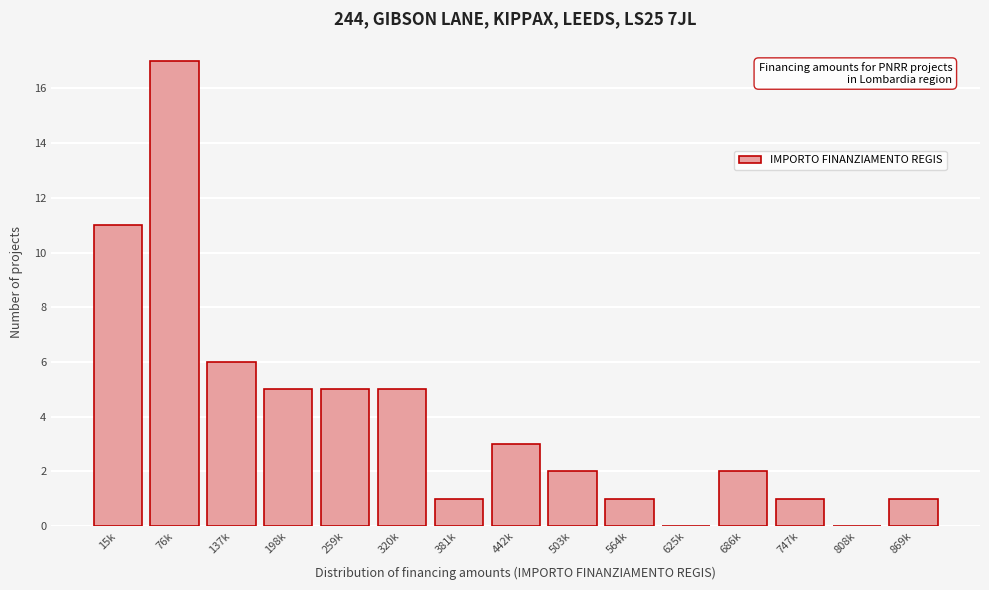

Reading right to left, list all the values displayed in this chart.

869k=1	808k=0	747k=1	686k=2	625k=0	564k=1	503k=2	442k=3	381k=1	320k=5	259k=5	198k=5	137k=6	76k=17	15k=11